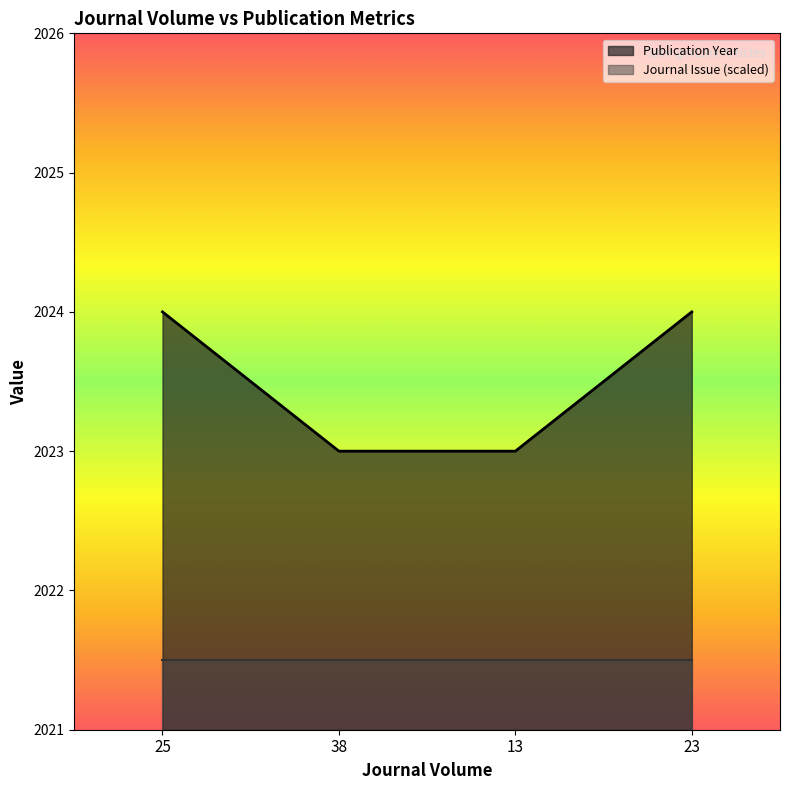

Which category has the lowest value across all series?

38